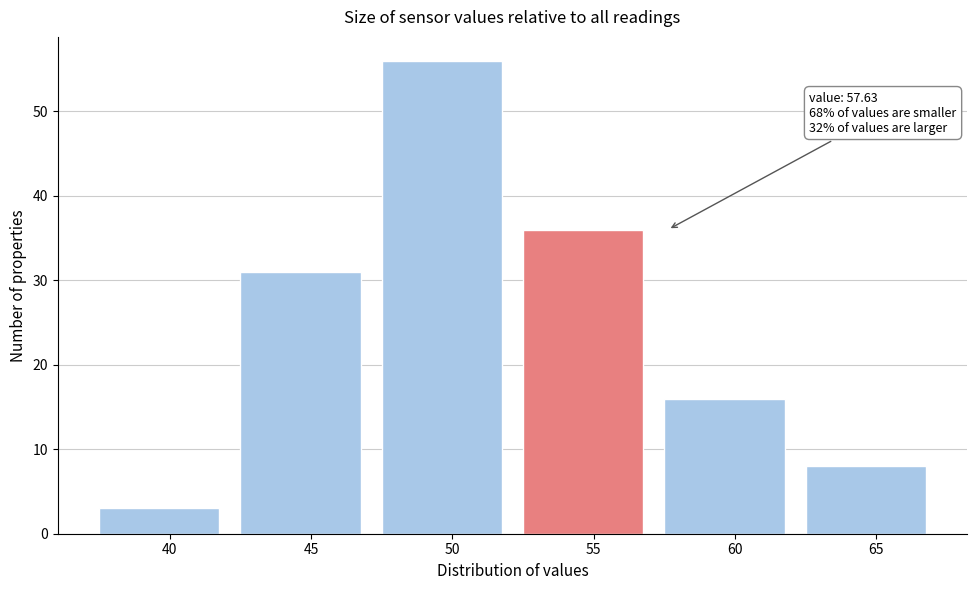

Reading left to right, what are all the values shown in this chart?

40=3	45=31	50=56	55=36	60=16	65=8